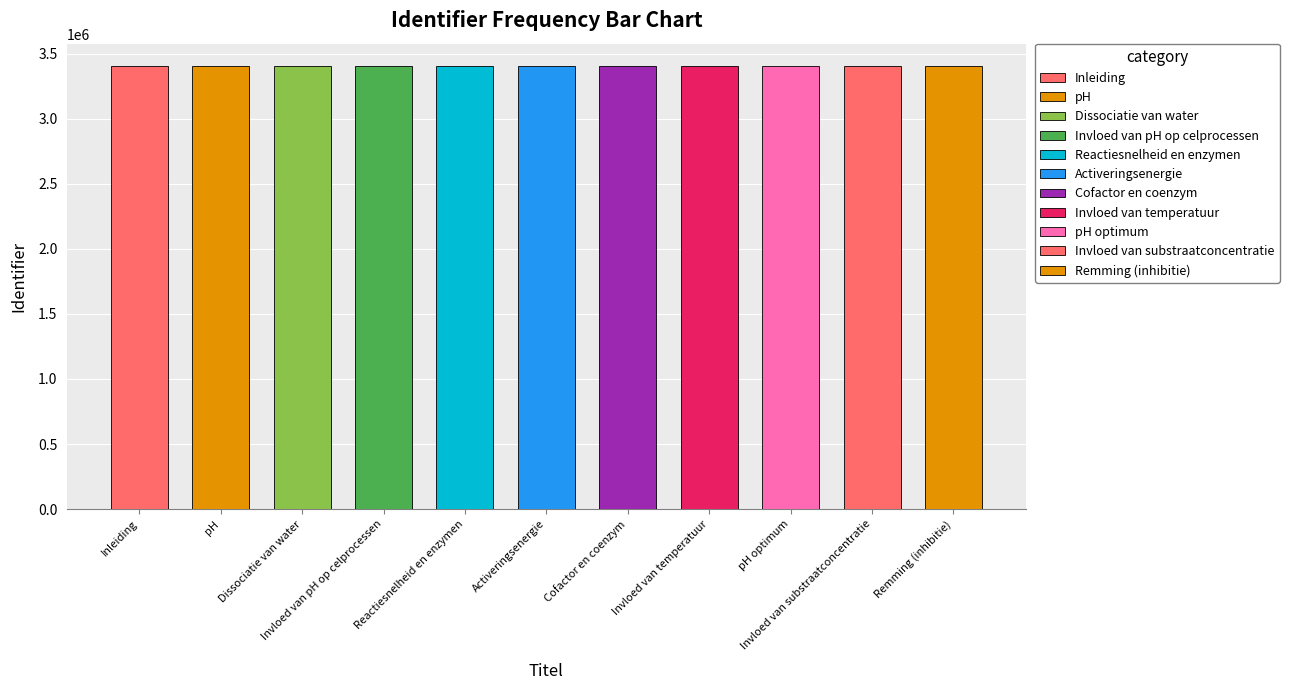

What is the label of the 1st bar from the right?

Remming (inhibitie)